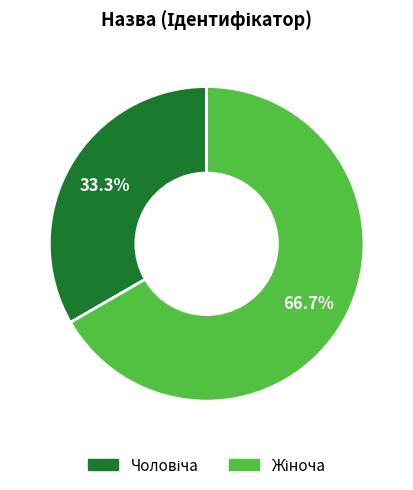

Does any single category account for the majority?

Yes